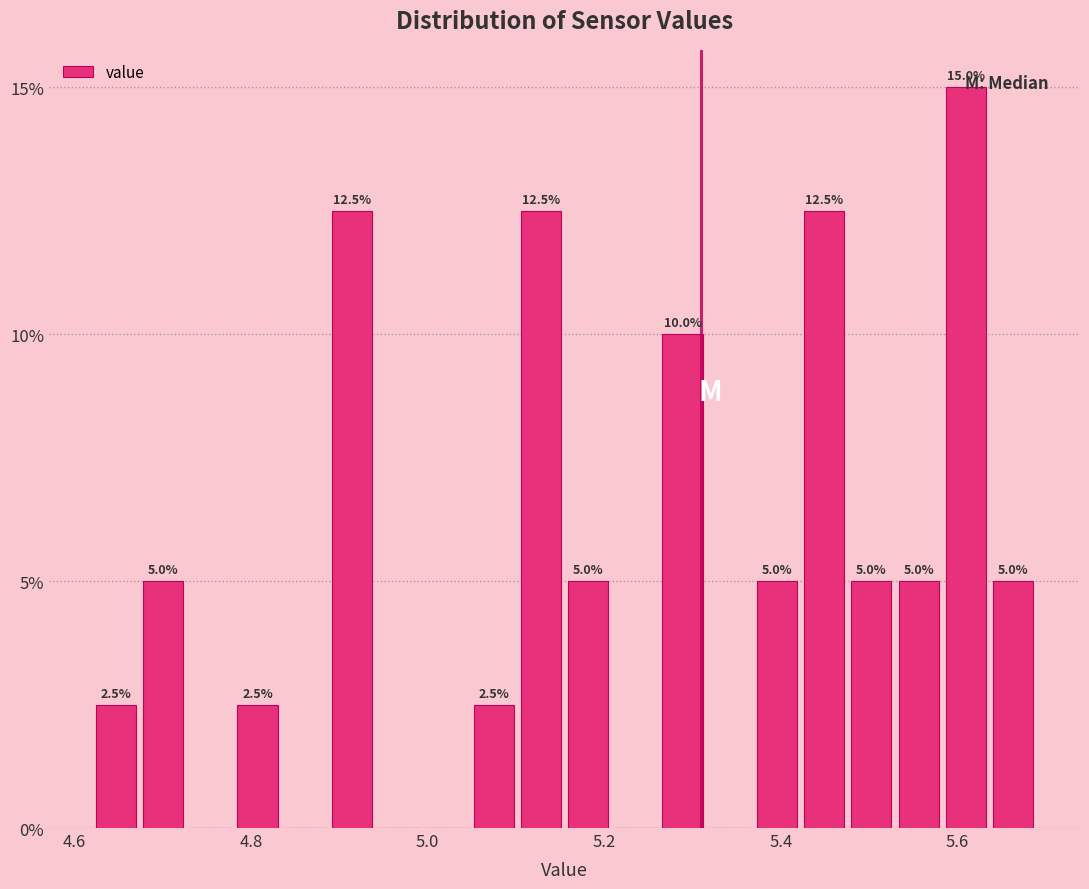

Read against the x-axis, roughly where is the centre of the tallest bar?

5.60